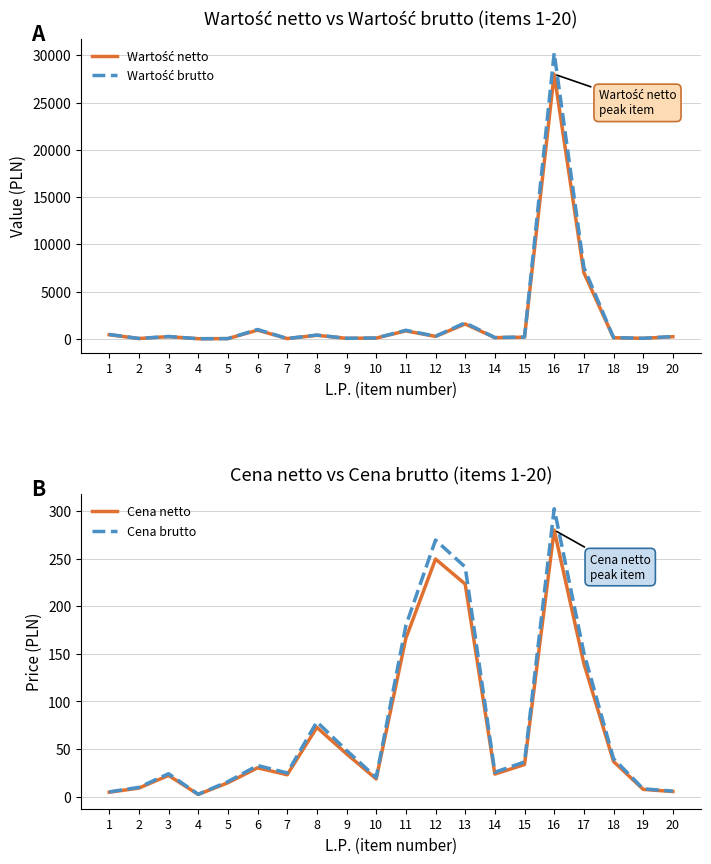

True or false: Cena brutto has more than 2 points higher than both neighbors.

True